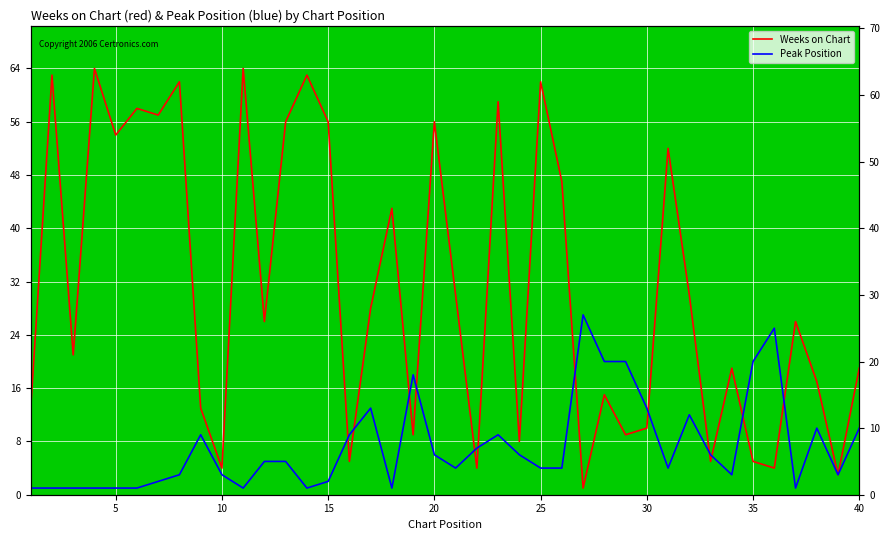

True or false: Peak Position and Weeks on Chart intersect in this chart.

True